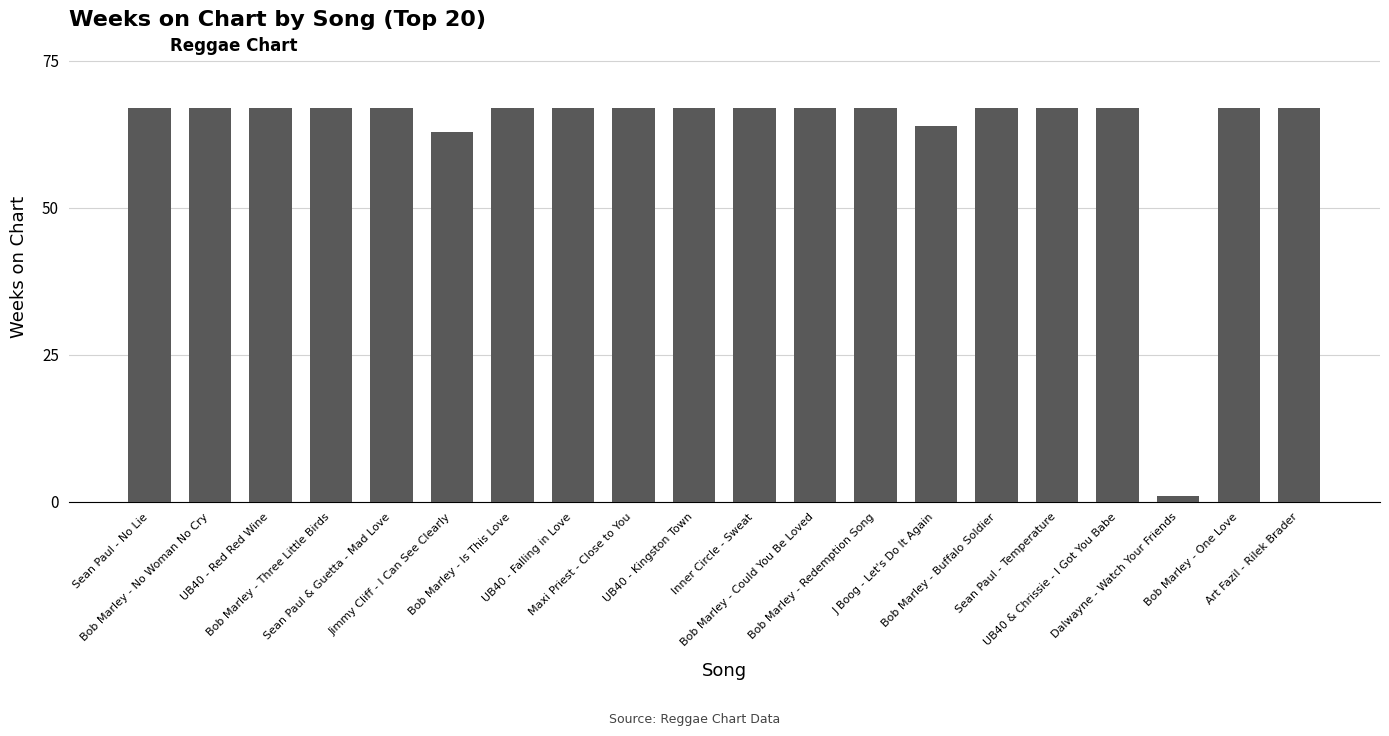

What is the difference between the maximum and minimum values?

66